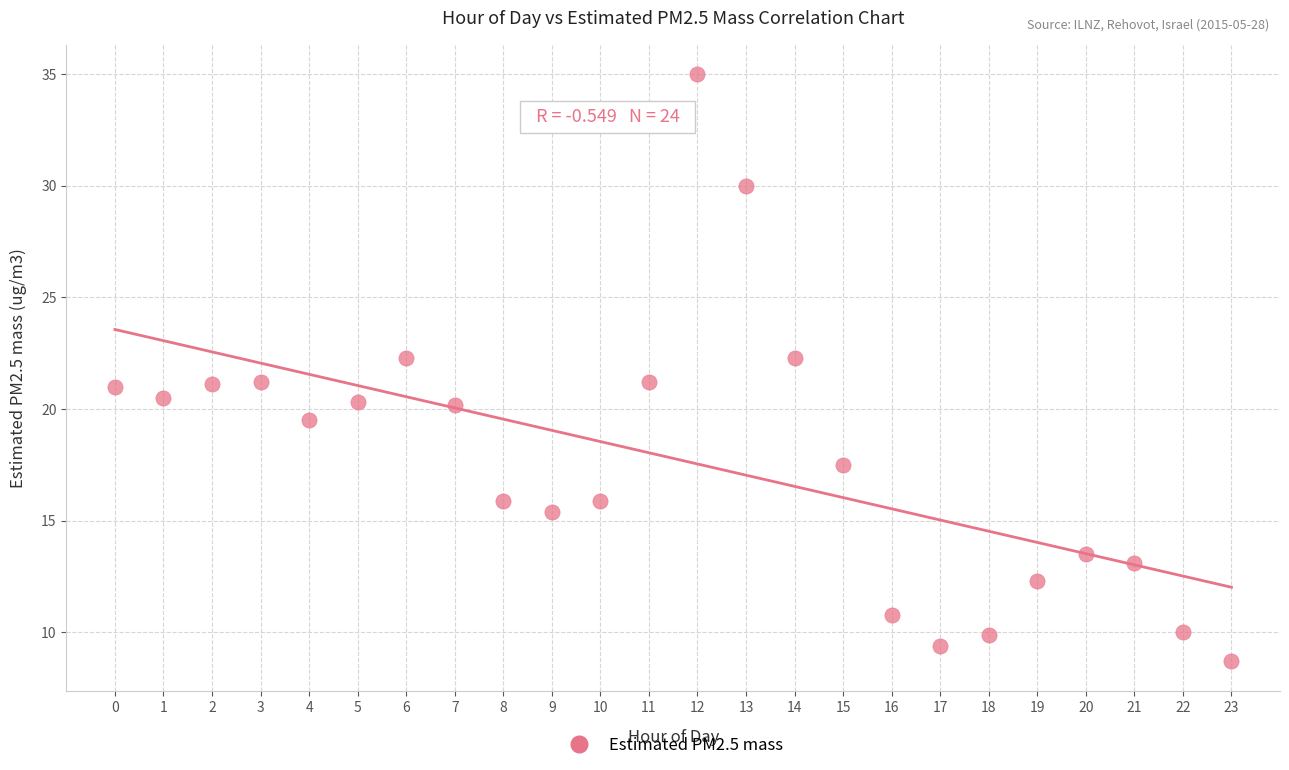

What is the range of Y values (max minus min)?

26.3